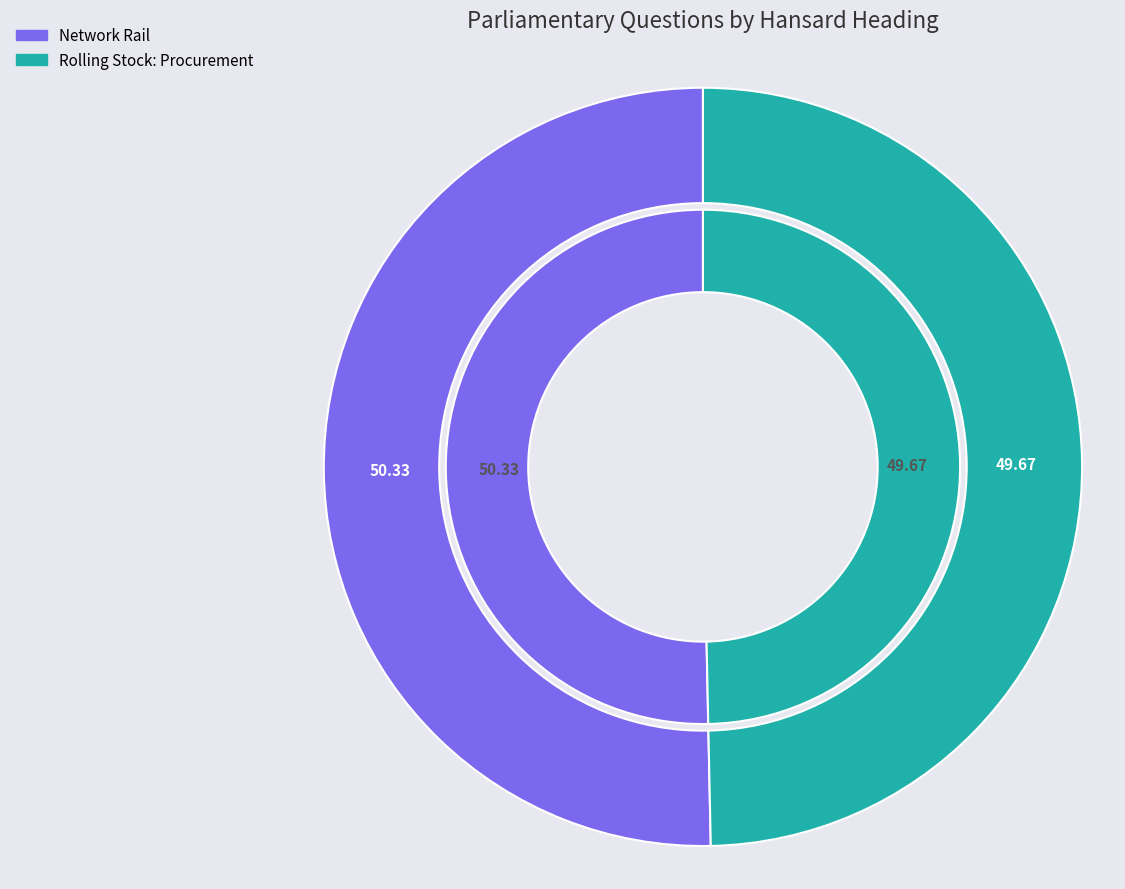

Which slice represents more than half of the pie?

Network Rail